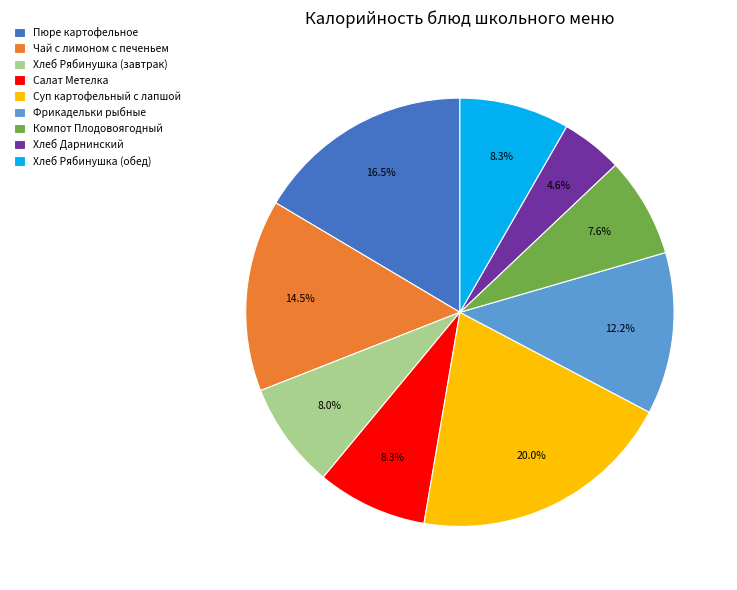

Which category has the smallest portion of the pie?

Хлеб Дарнинский